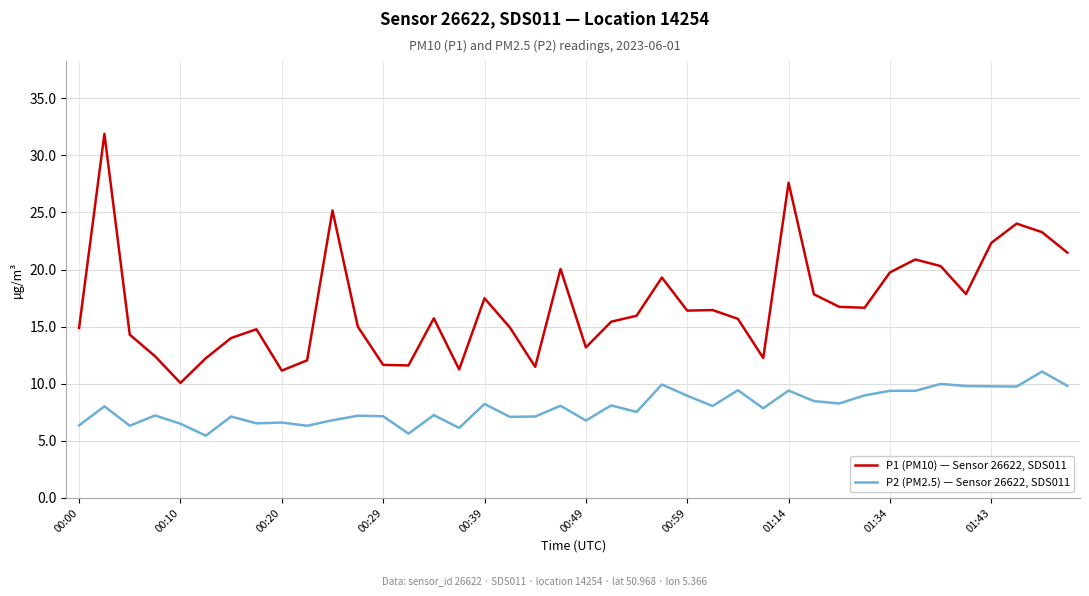

True or false: P2 (PM2.5) — Sensor 26622, SDS011 and P1 (PM10) — Sensor 26622, SDS011 intersect in this chart.

False